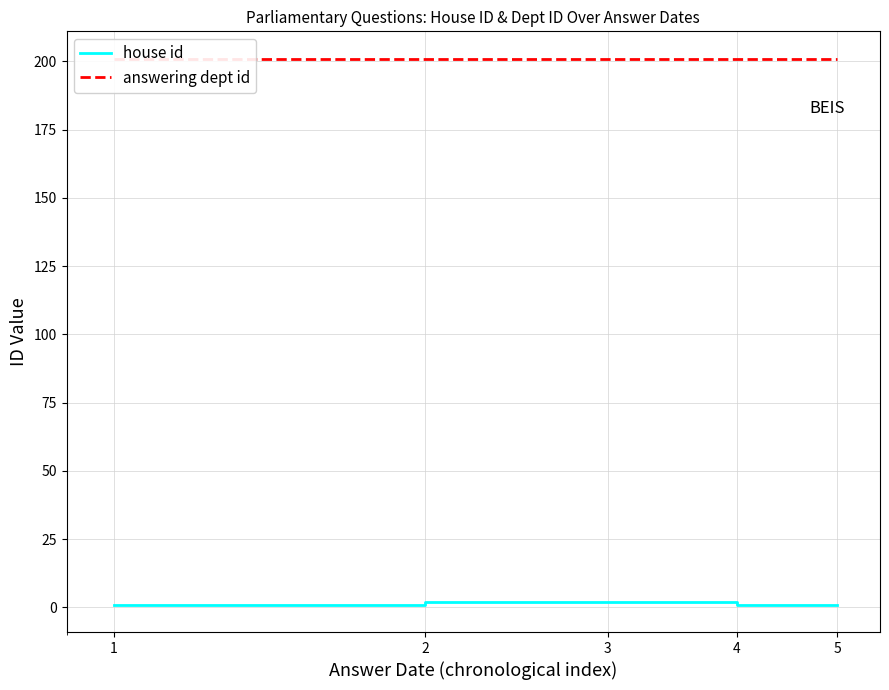

List the series in order of their peak value, lowest first.

house id, answering dept id